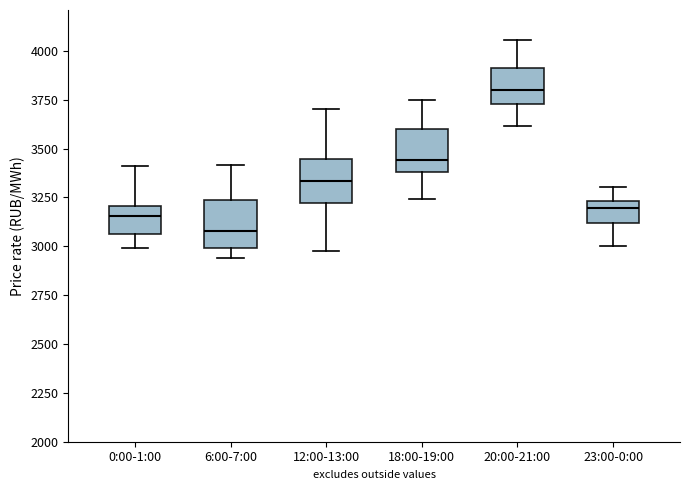

Where is the upper edge of the box for 20:00-21:00 on the y-axis? The values are not printed on the chart, so give them approximately, as read against the axis.

3900